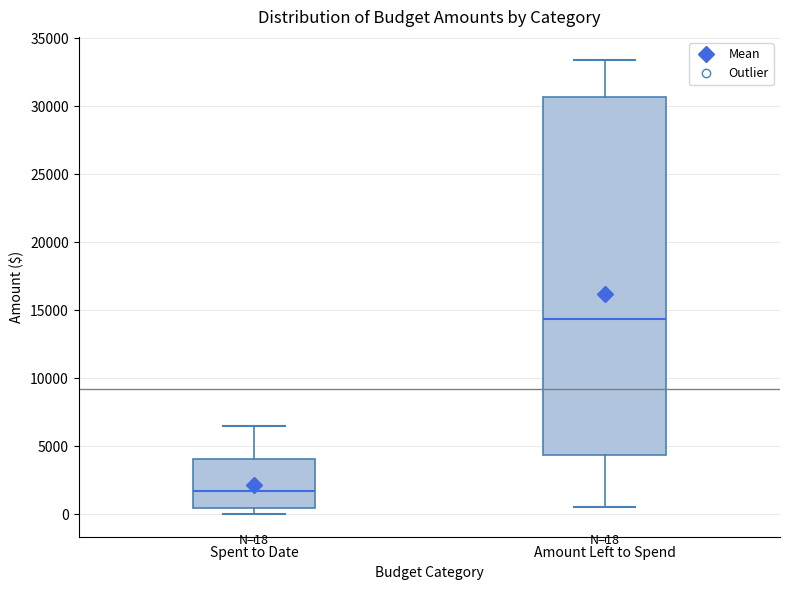

Which box has the highest median line?

Amount Left to Spend